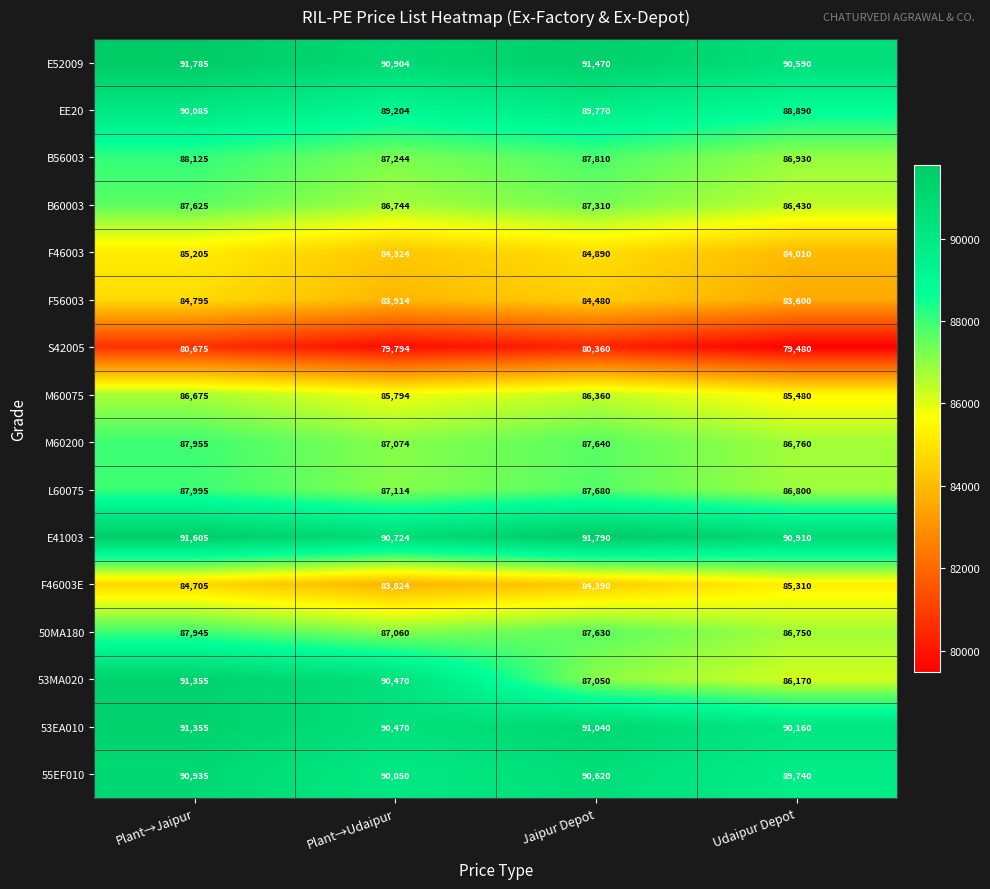

How many series are shown in this chart?

16